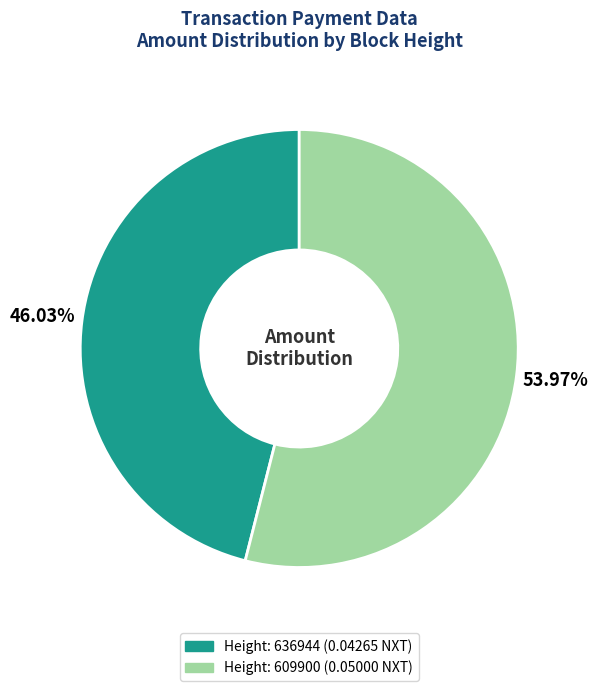

How much of the chart is everything except Height: 609900?

46.0%